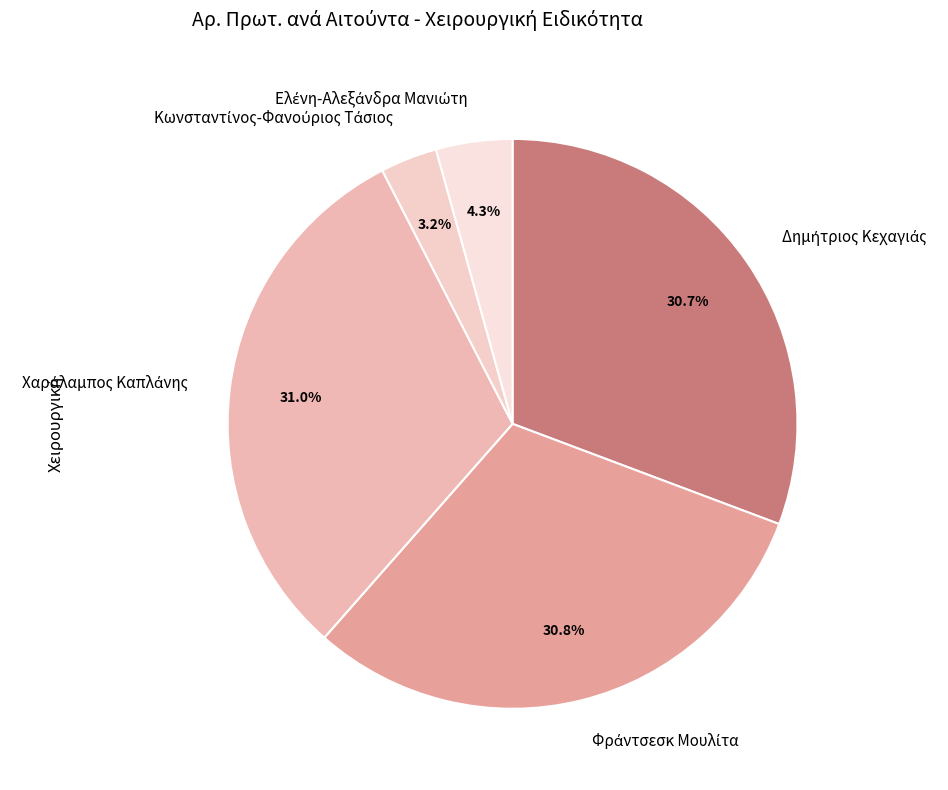

Does any single category account for the majority?

No